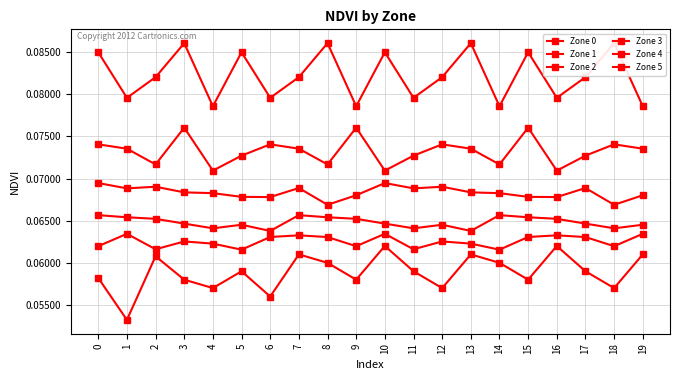

List the labels in order of Zone 3 value, smallest first.

8, 18, 6, 16, 5, 15, 9, 19, 4, 14, 3, 13, 1, 11, 7, 17, 2, 12, 0, 10